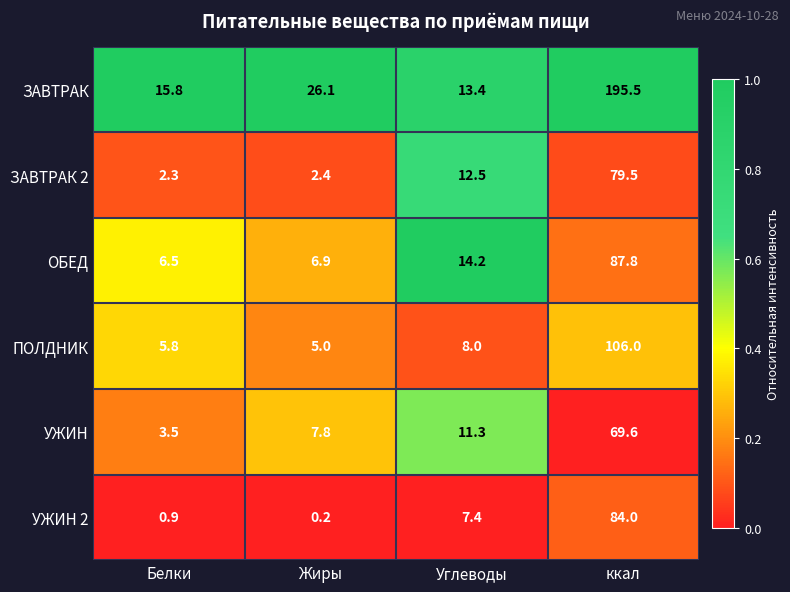

Which category has the highest value in the ПОЛДНИК series?

ккал